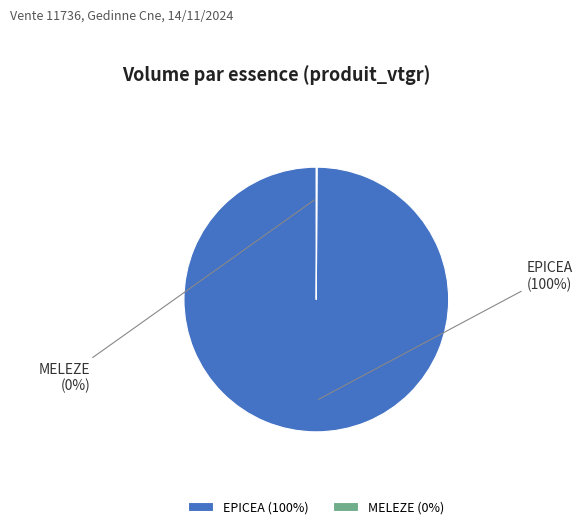

To the nearest percent, what percentage of the pie is EPICEA?

100%